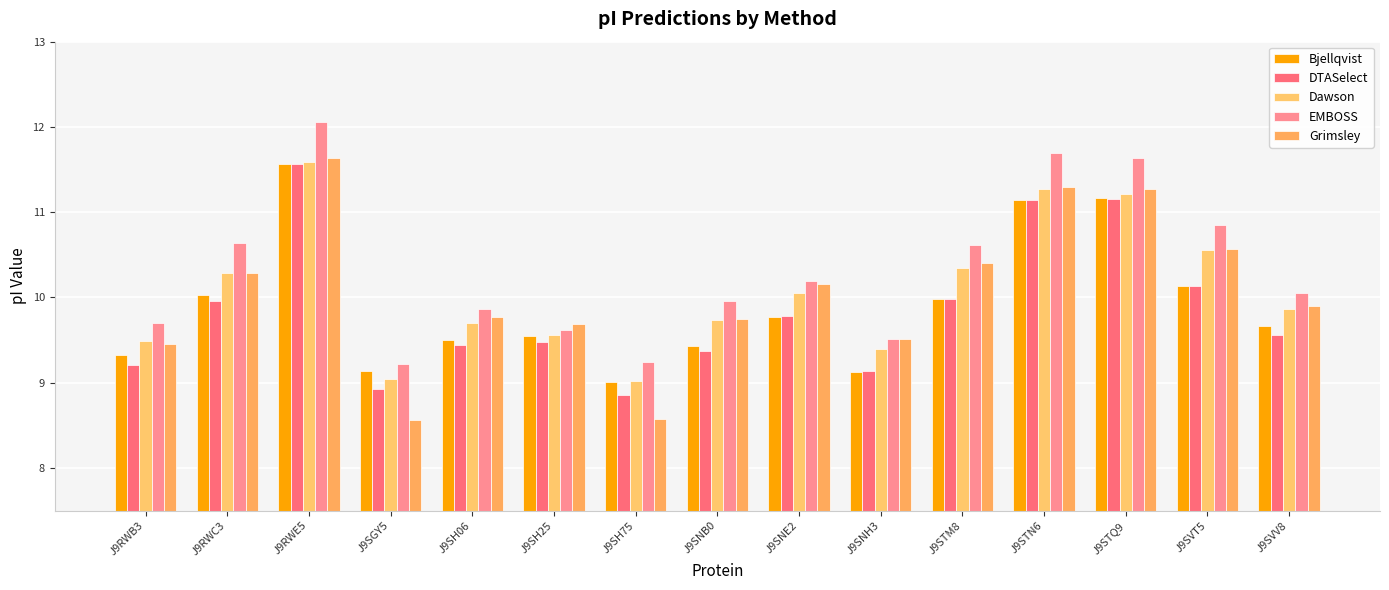

Which has a higher value, J9SH75 or J9STQ9?

J9STQ9